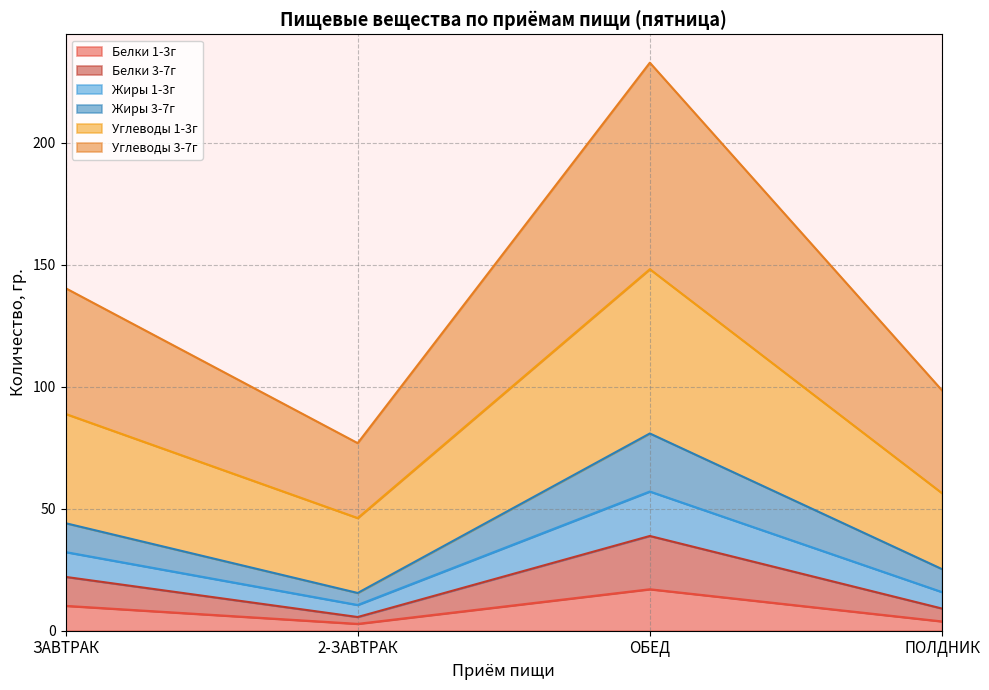

Does the chart have visible grid lines?

Yes